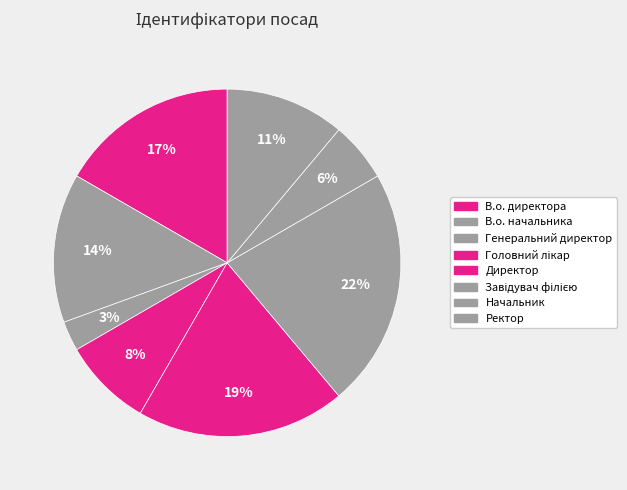

To the nearest percent, what portion does Генеральний директор represent?

3%